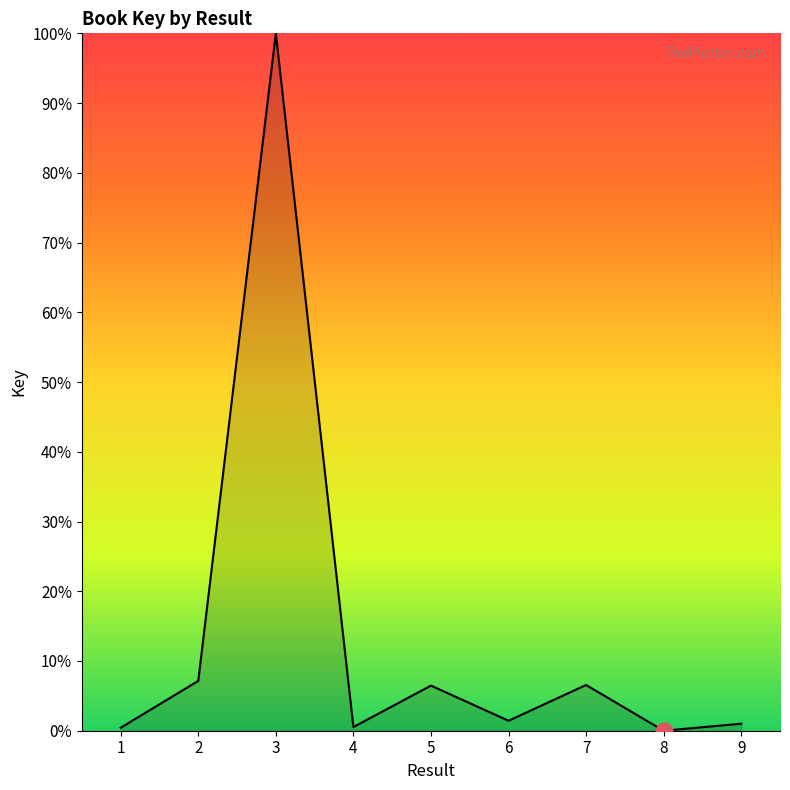

What is the average value?

13.7